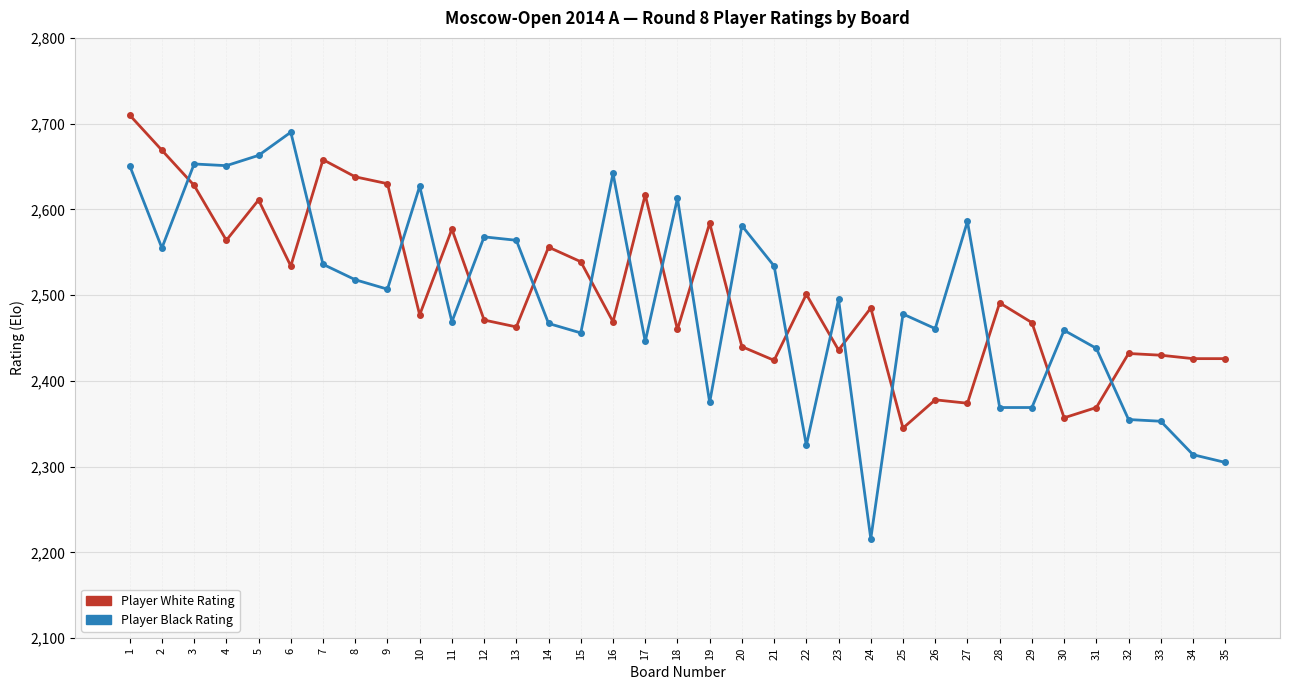

The Player White Rating series shows 704 at 27. True or false?

False